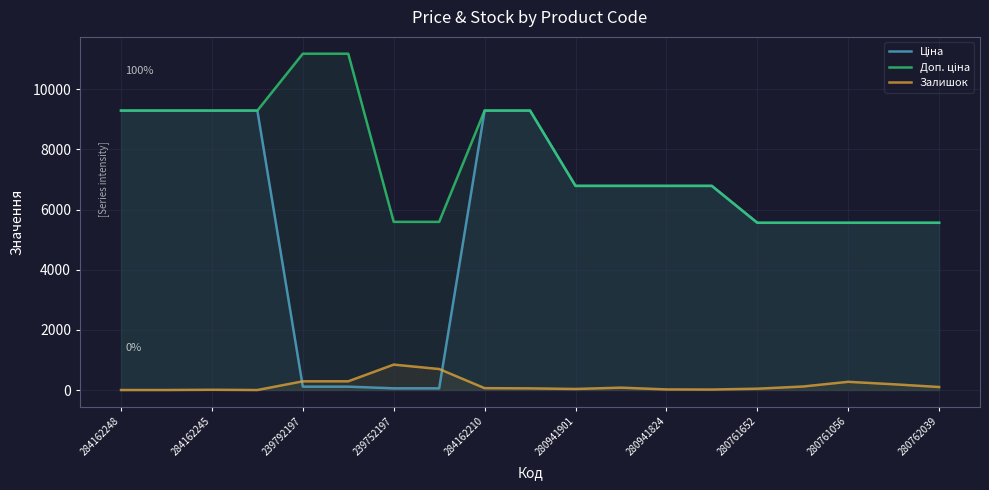

Where does the Ціна series first go above 6787?

284162248